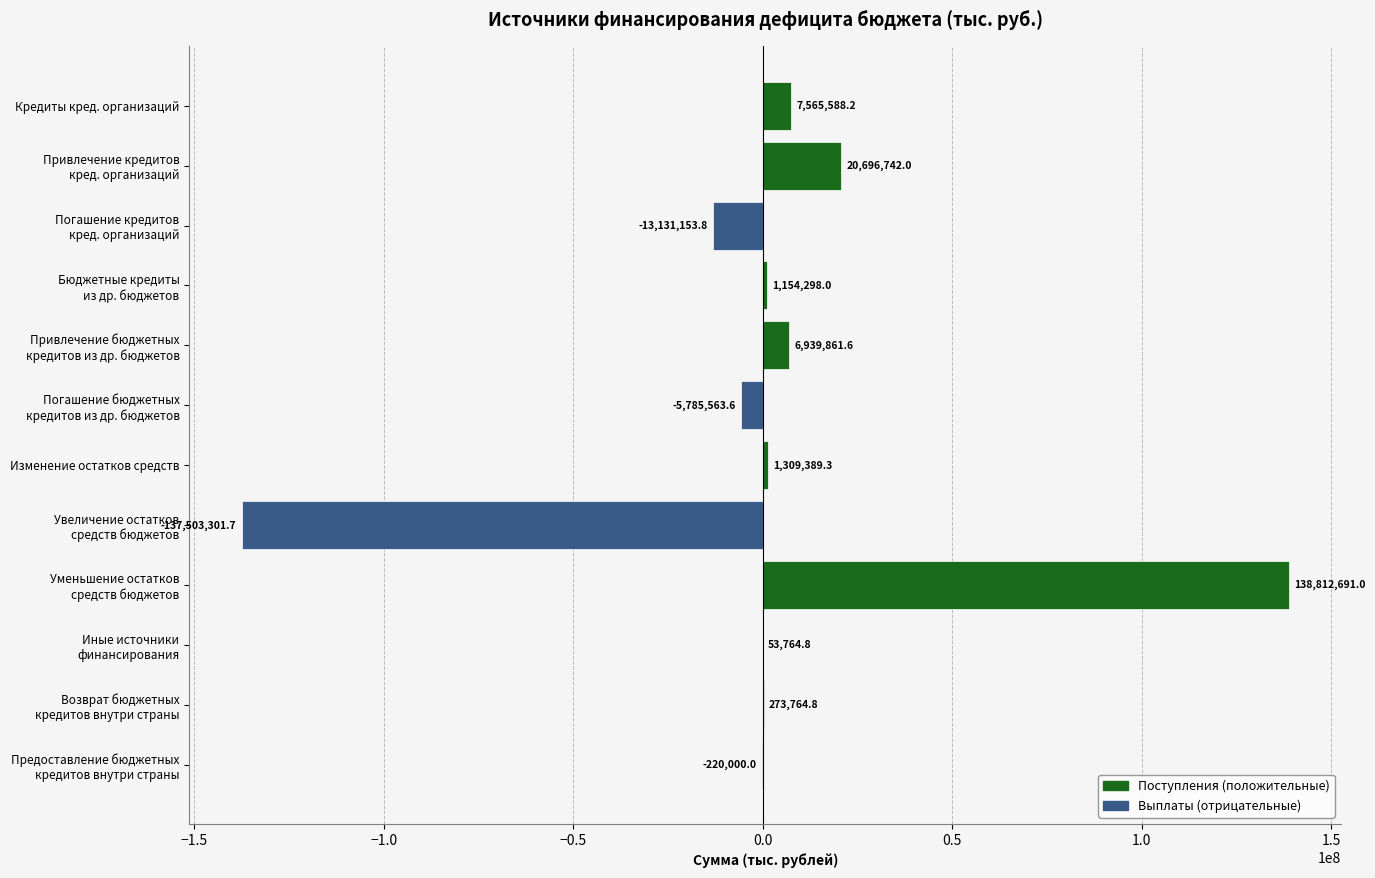

What is the sum of all values?

20166080.6